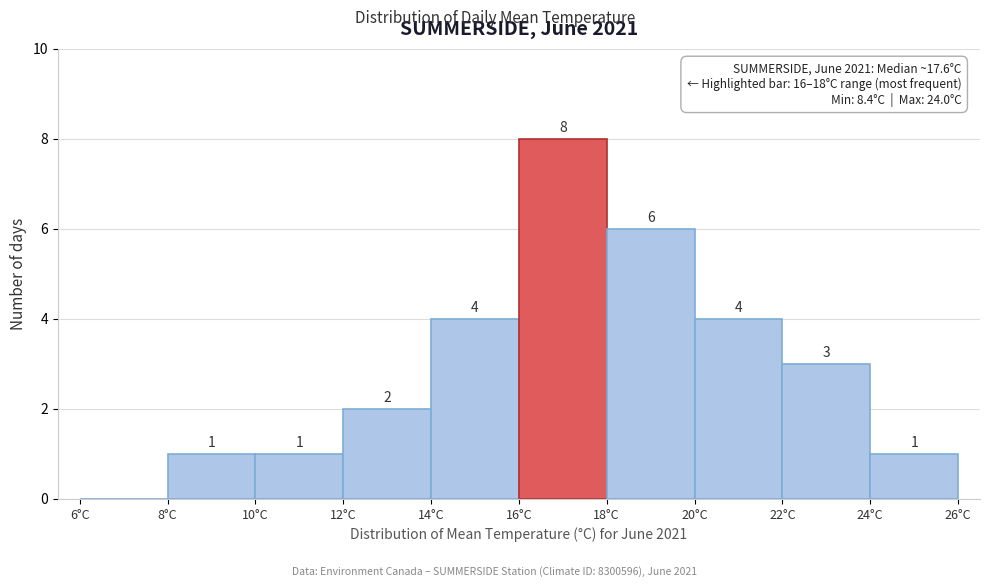

Over which range of the x-axis is the bar tallest?

16 to 18